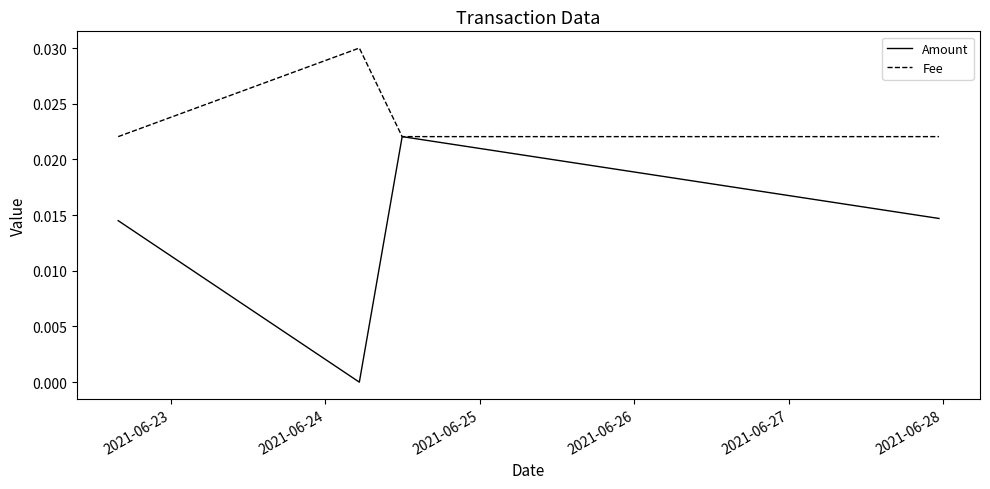

List the series in order of their peak value, highest first.

Fee, Amount